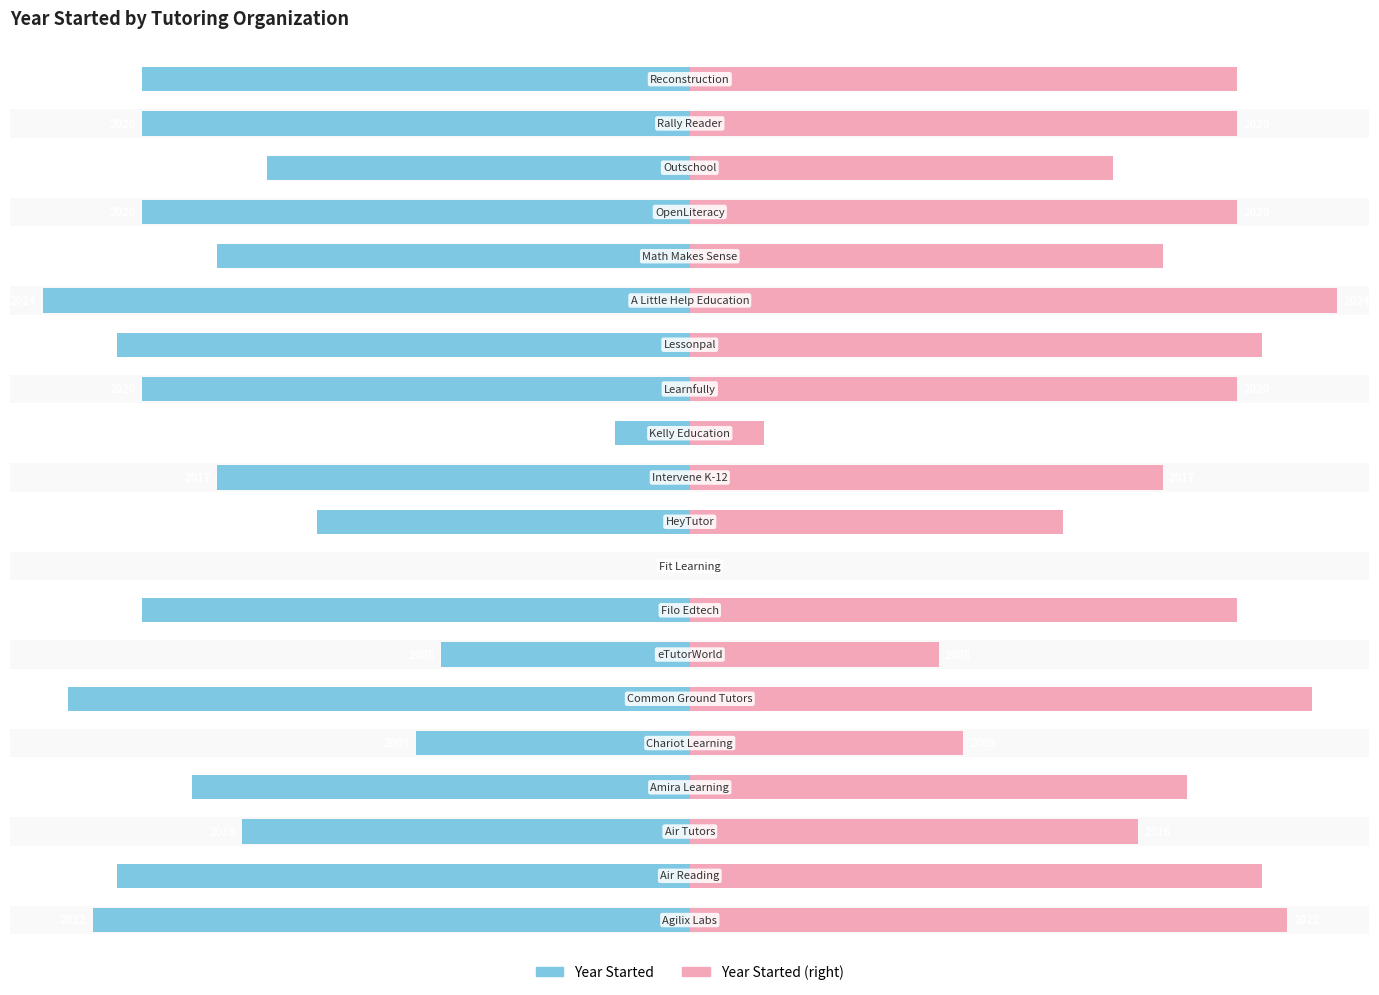

How many distinct data groups are displayed?

2